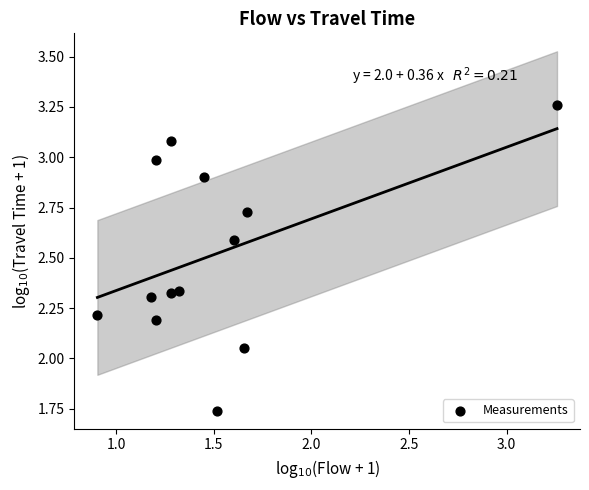

What is the range of X values (max minus min)?

2.4